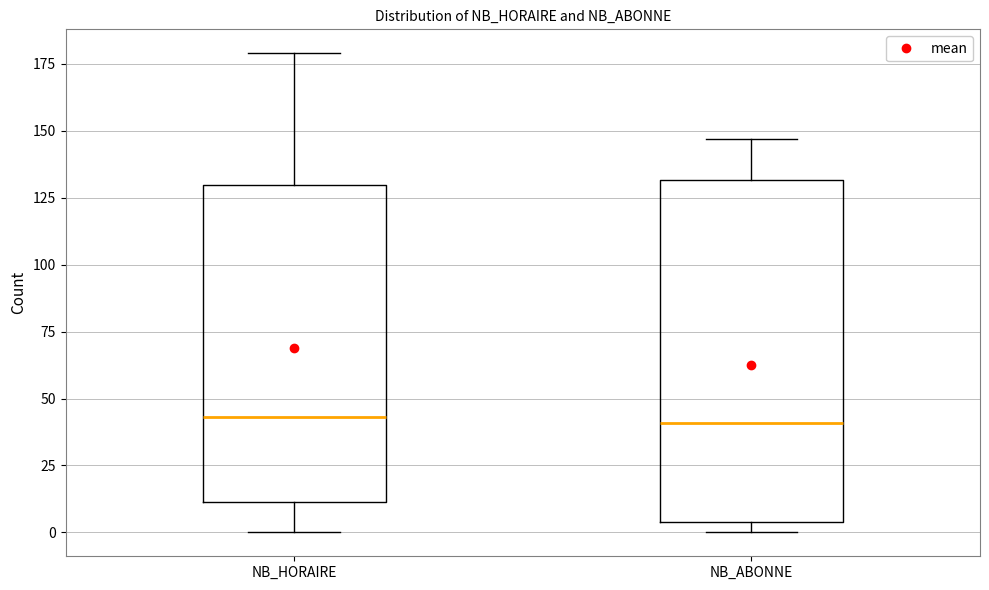

Reading left to right, transcribe this box plot: for each box, give where its median line is, the range the box spans, and where its two whiskers end, as read against the y-axis. The values are not printed on the chart, so give them approximately, as read against the axis.

NB_HORAIRE: median 45, box 10 to 130, whiskers 0 to 180
NB_ABONNE: median 40, box 5 to 130, whiskers 0 to 145